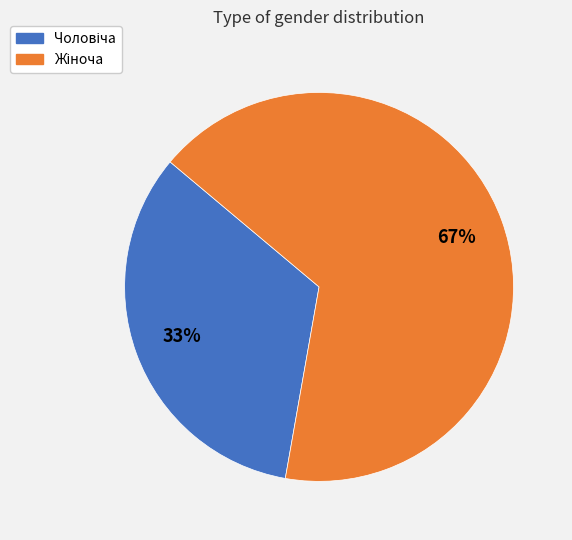

Does any single category account for the majority?

Yes